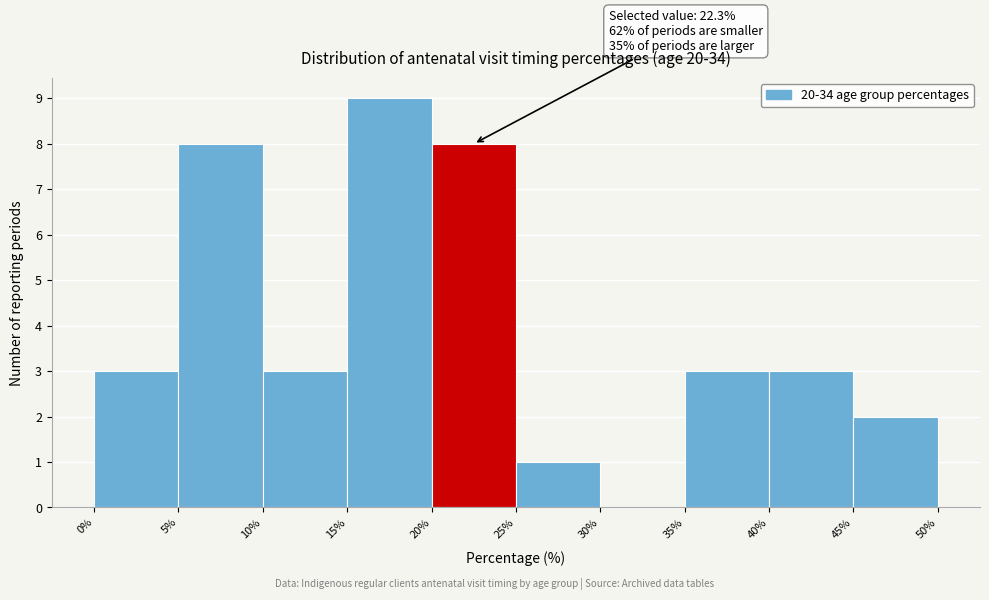

Which range on the x-axis has the tallest bar?

15% to 20%